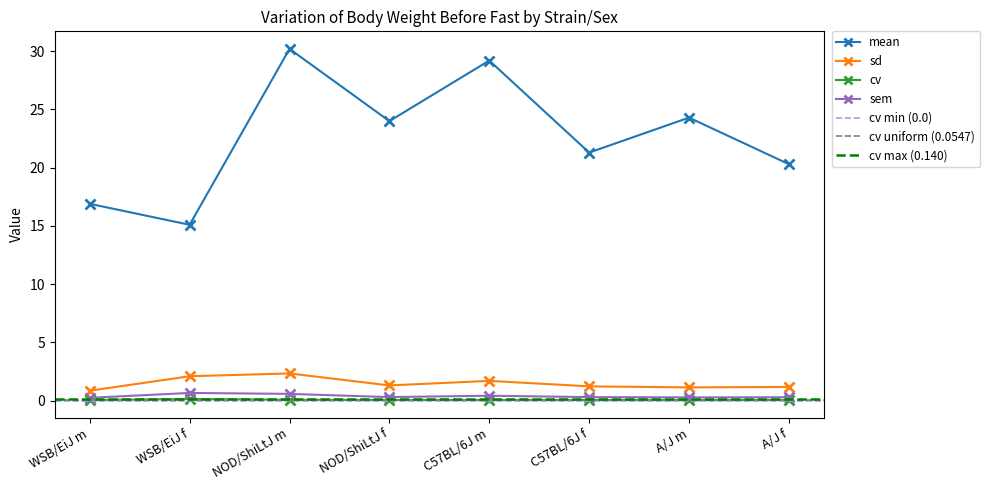

Is the value of cv at C57BL/6J f greater than the value of sd at NOD/ShiLtJ m?

No